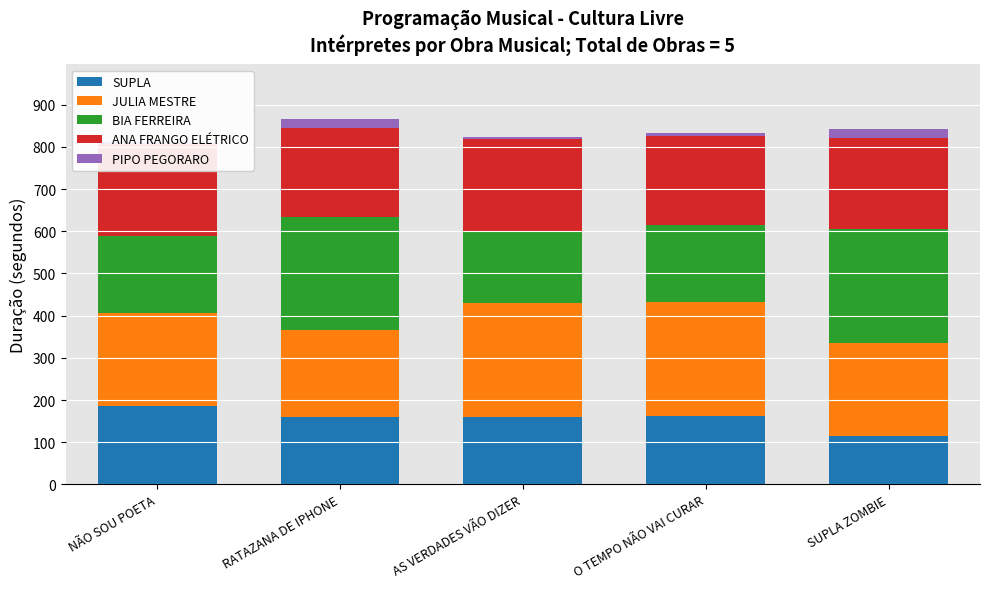

Which category has the highest value across all series?

O TEMPO NÃO VAI CURAR